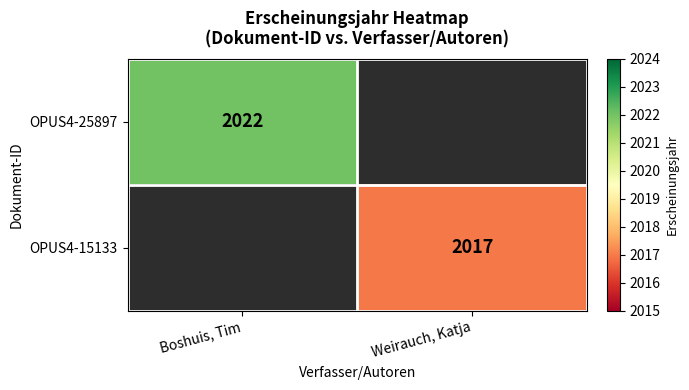

True or false: OPUS4-15133 has a value of 2017 at Weirauch, Katja.

True